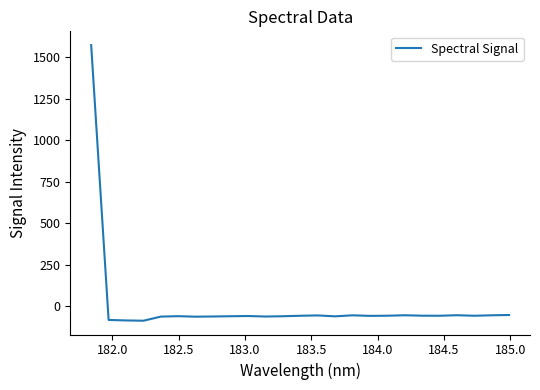

What is the difference between the maximum and minimum values?

1660.5